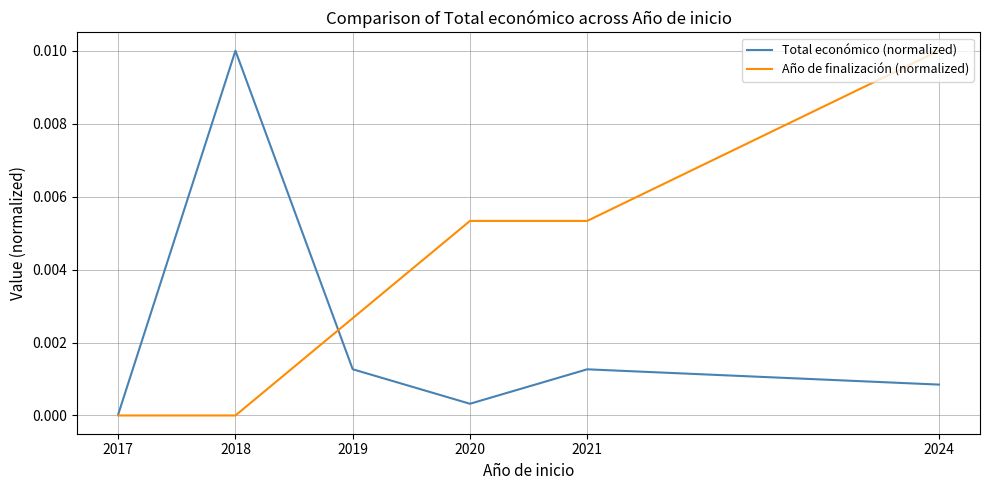

After their last crossing, which series has the higher values: Año de finalización (normalized) or Total económico (normalized)?

Año de finalización (normalized)